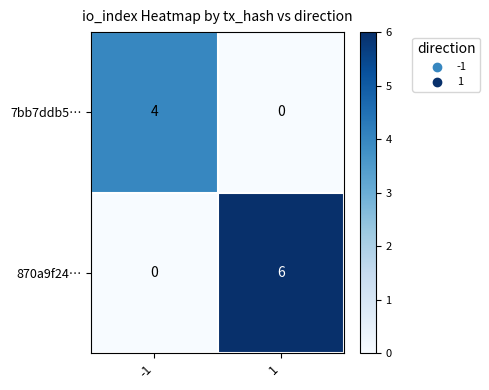

Which series has the widest spread of values?

870a9f24…